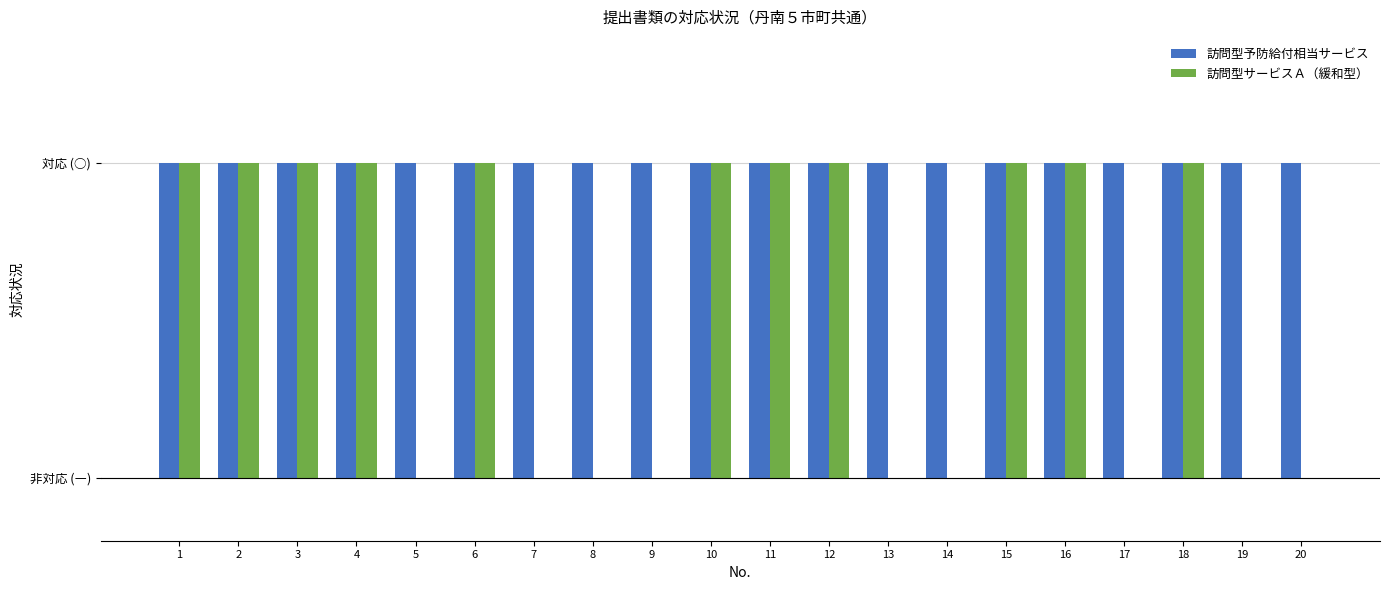

Are the bars horizontal?

No